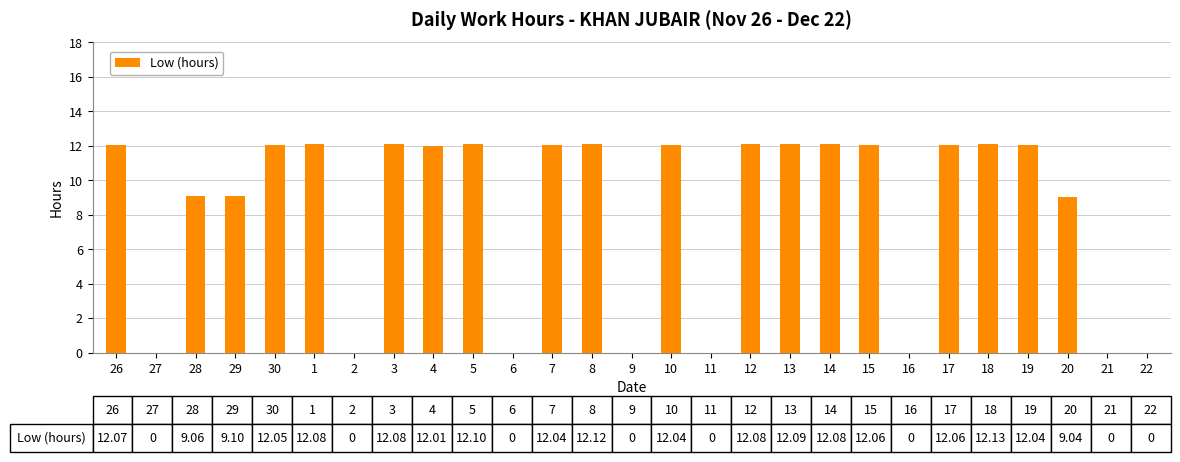

Count the number of data series in this chart.

1